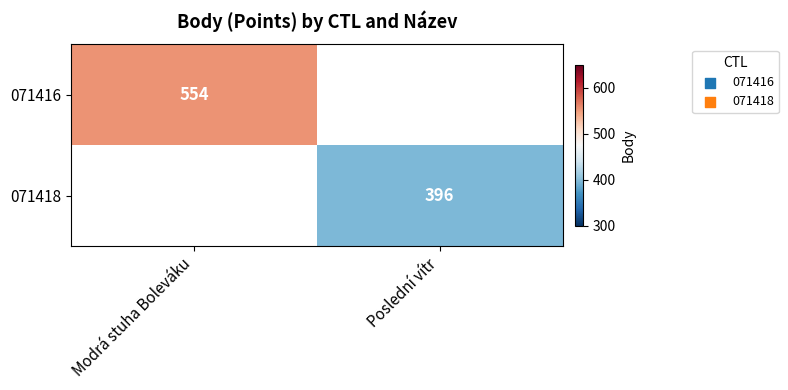

Is it true that 071418 equals 396 at Poslední vítr?

True